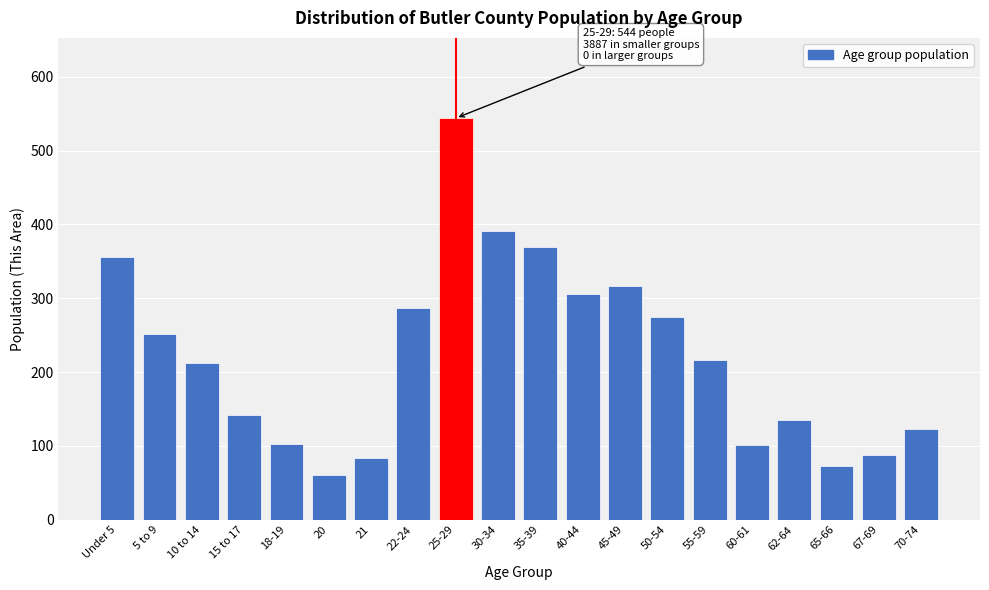

What is the label of the 5th bar from the left?

18-19